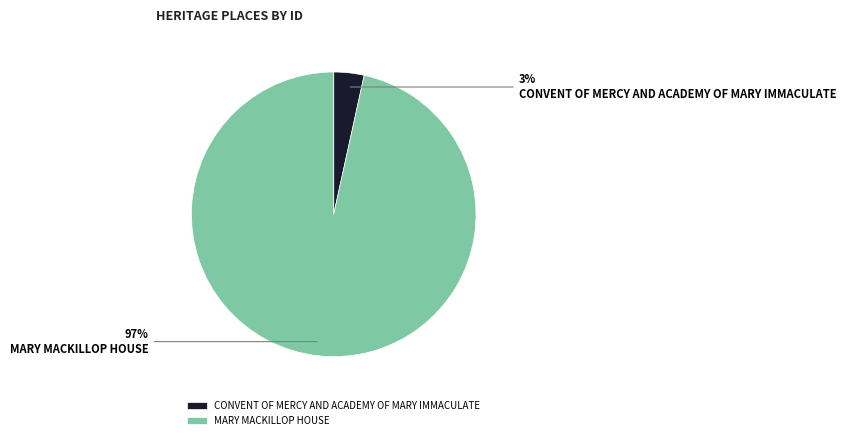

To the nearest percent, what percentage of the pie is MARY MACKILLOP HOUSE?

97%